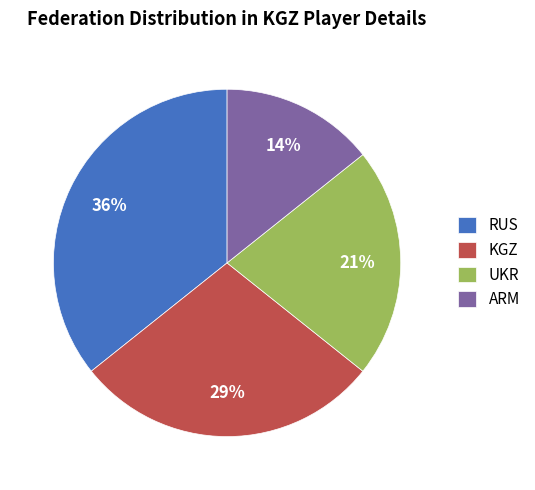

Is ARM the majority of the pie?

No